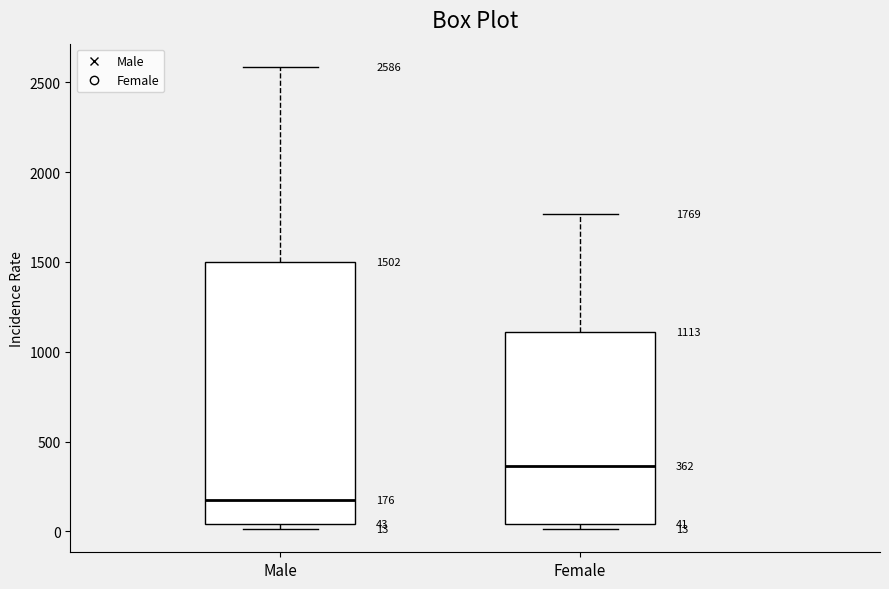

Comparing the boxes themselves (not the whiskers), which one is the tallest?

Male